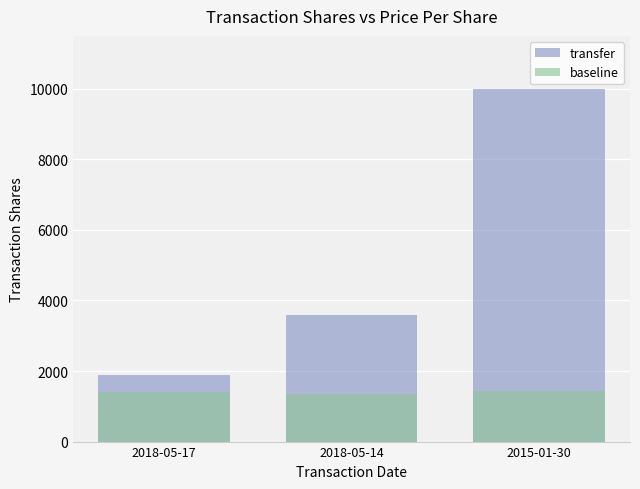

Which has a higher value, 2018-05-17 or 2018-05-14?

2018-05-14